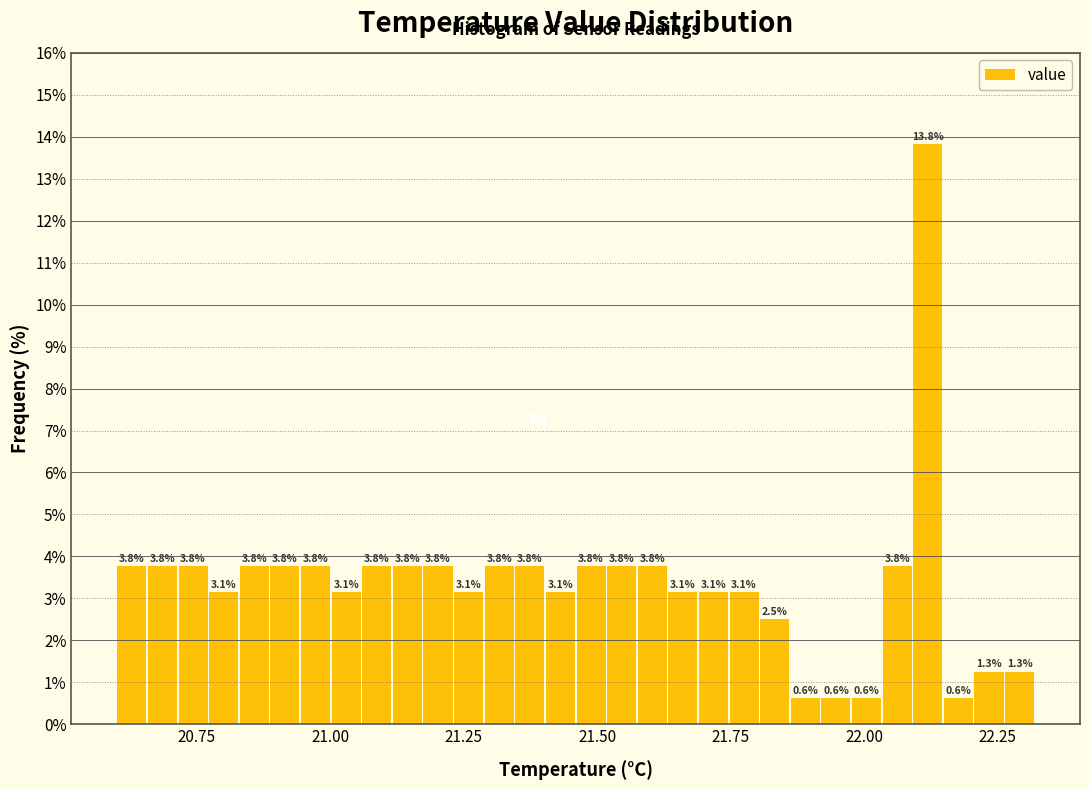

Read against the x-axis, roughly where is the centre of the tallest bar?

22.10